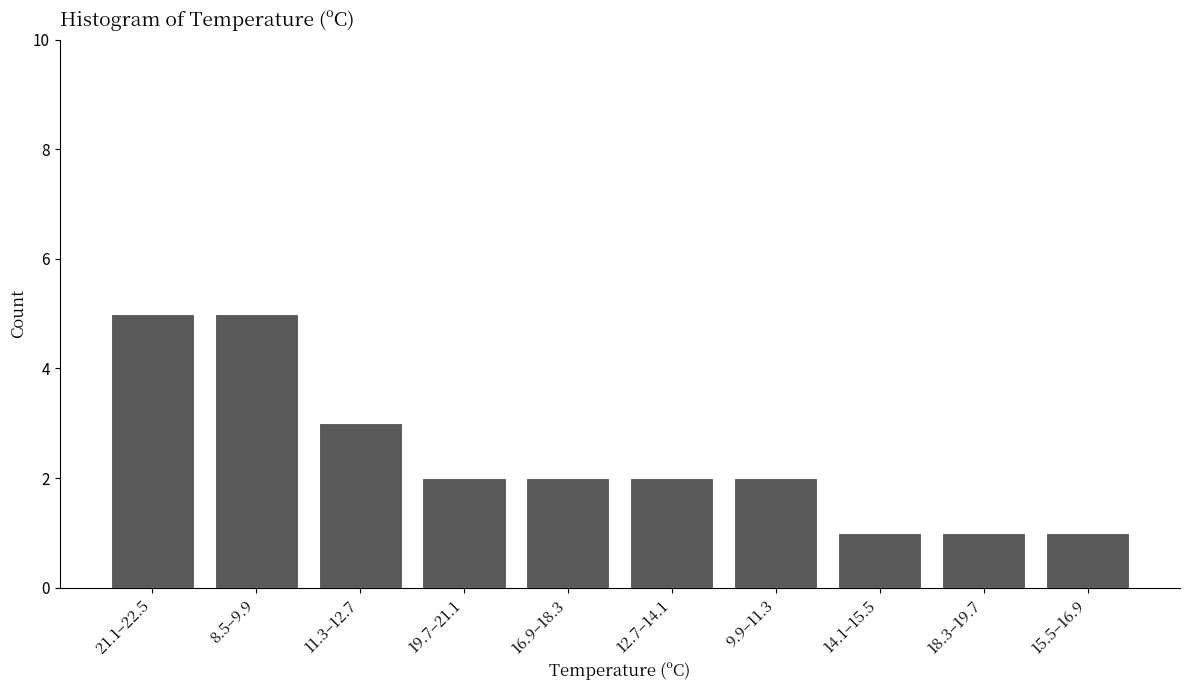

Reading right to left, extract all data points from this chart.

15.5–16.9=1	18.3–19.7=1	14.1–15.5=1	9.9–11.3=2	12.7–14.1=2	16.9–18.3=2	19.7–21.1=2	11.3–12.7=3	8.5–9.9=5	21.1–22.5=5